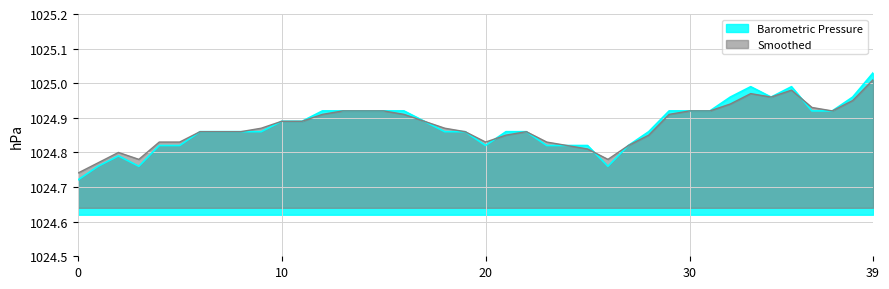

Reading left to right, transcribe all the data shown in this chart.

Barometric Pressure: 1024.7	1024.8	1024.8	1024.8	1024.8	1024.8	1024.9	1024.9	1024.9	1024.9	1024.9	1024.9	1024.9	1024.9	1024.9	1024.9	1024.9	1024.9	1024.9	1024.9	1024.8	1024.9	1024.9	1024.8	1024.8	1024.8	1024.8	1024.8	1024.9	1024.9	1024.9	1024.9	1025.0	1025.0	1025.0	1025.0	1024.9	1024.9	1025.0	1025.0
Smoothed: 1024.7	1024.8	1024.8	1024.8	1024.8	1024.8	1024.9	1024.9	1024.9	1024.9	1024.9	1024.9	1024.9	1024.9	1024.9	1024.9	1024.9	1024.9	1024.9	1024.9	1024.8	1024.8	1024.9	1024.8	1024.8	1024.8	1024.8	1024.8	1024.8	1024.9	1024.9	1024.9	1024.9	1025.0	1025.0	1025.0	1024.9	1024.9	1025.0	1025.0